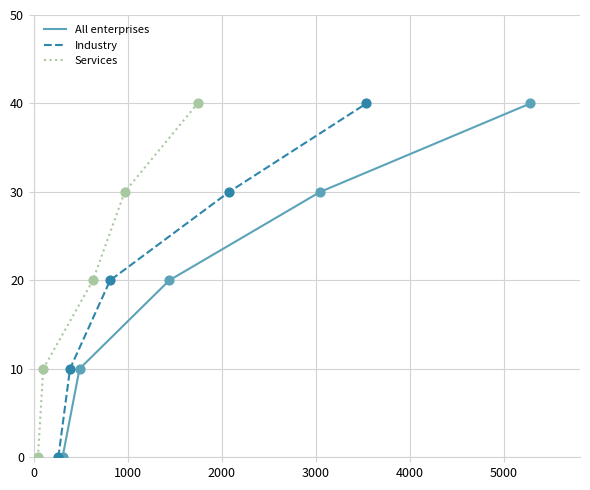

Which series reaches the maximum Y coordinate?

All enterprises